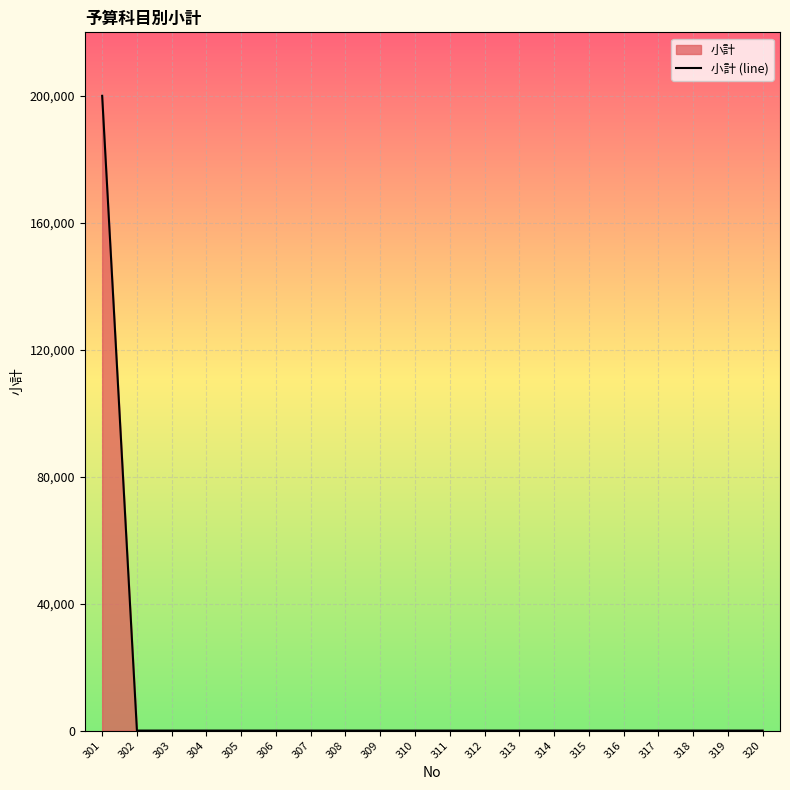

Where is the data nearest to the value 100000?

301